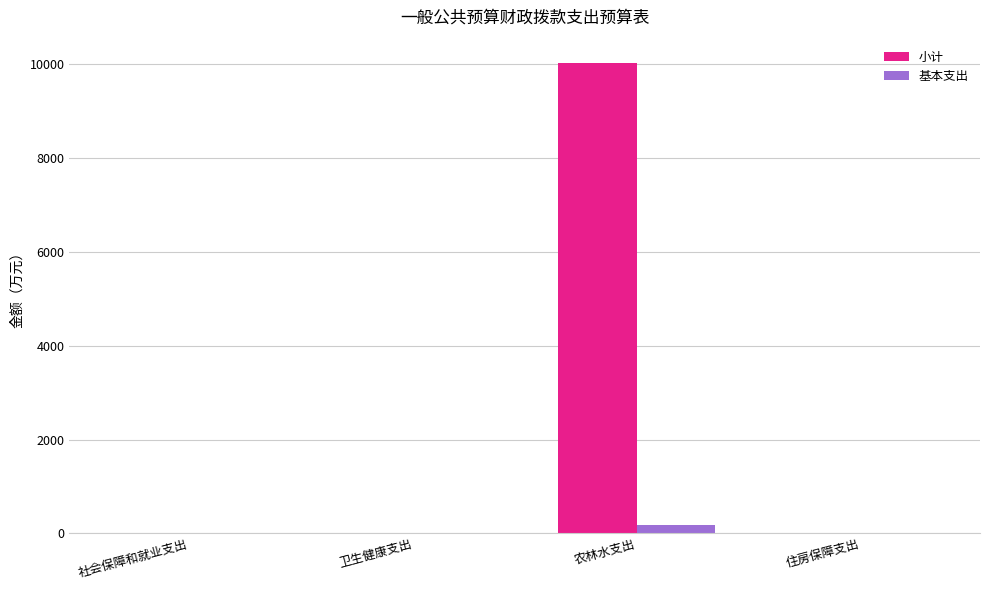

What is the sum of all 小计 values?

10068.1